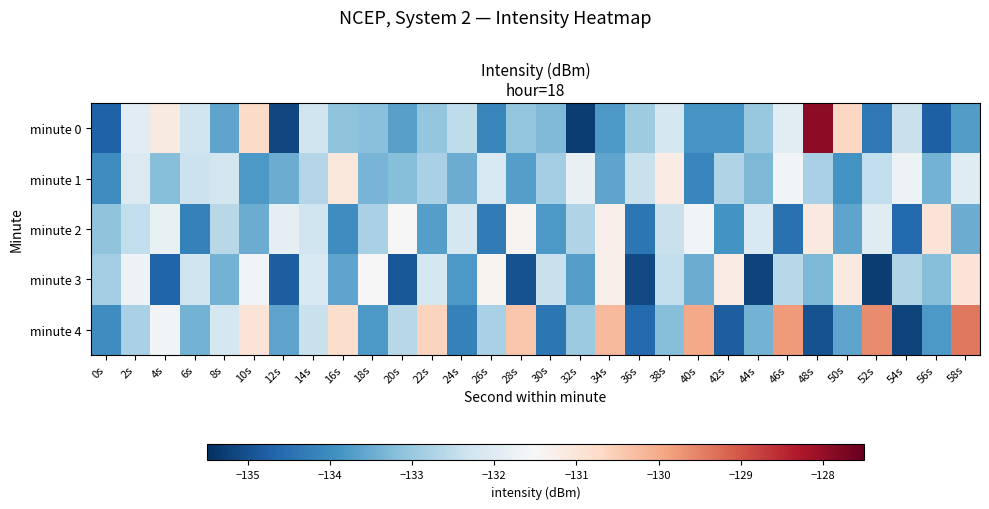

What is the smallest value displayed?

-135.3